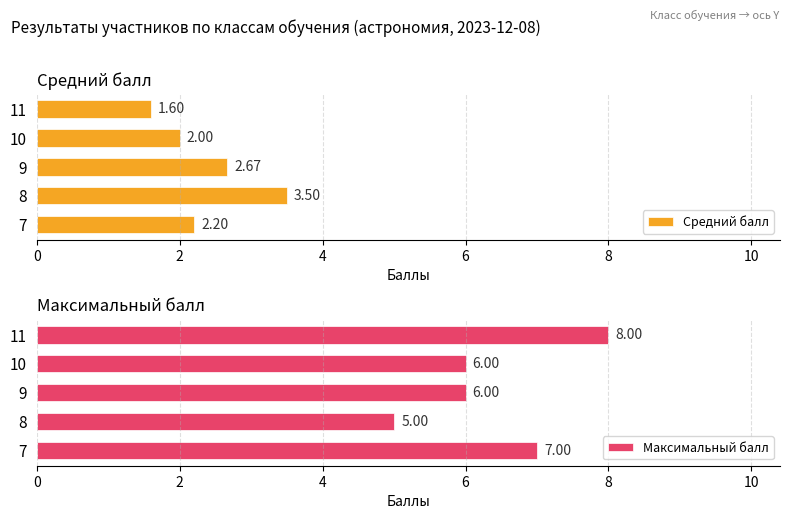

What is the difference between the Средний балл values at 7 and 9?

0.5